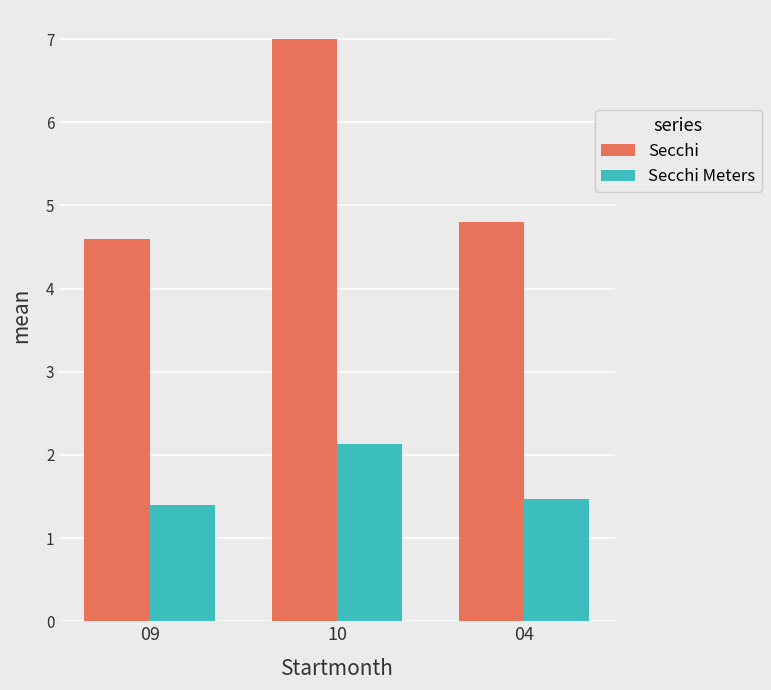

How many groups of bars are there?

3